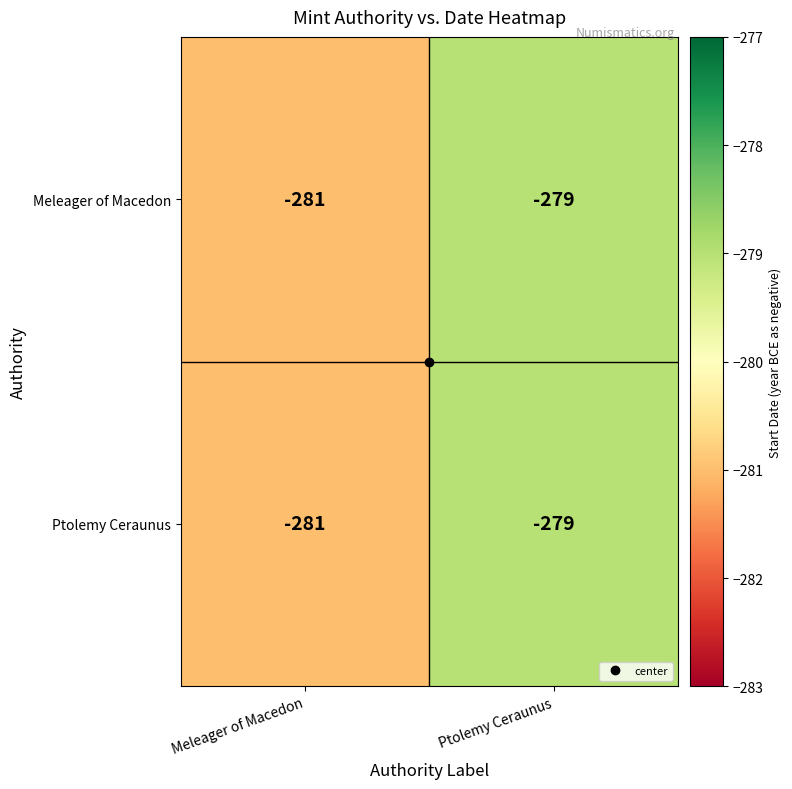

Which label corresponds to the largest value in the chart?

Ptolemy Ceraunus